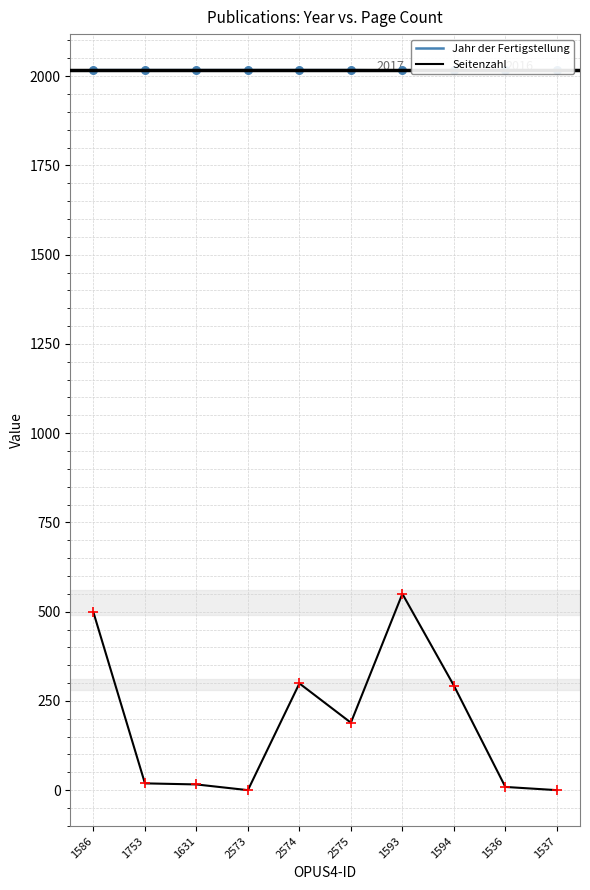

What is the total value across all series at 1586?

2515